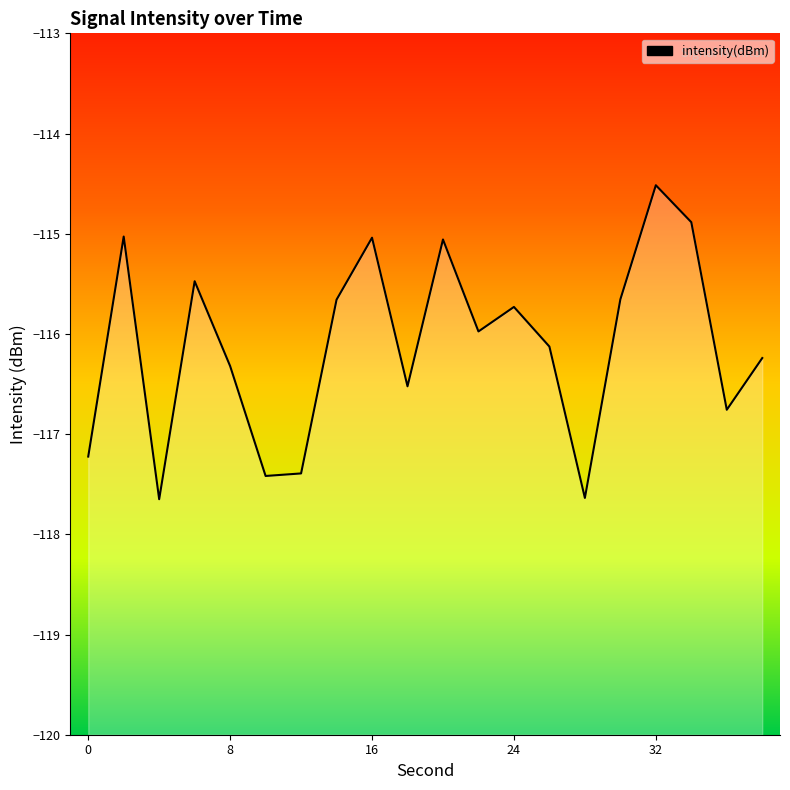

How many distinct data groups are displayed?

1